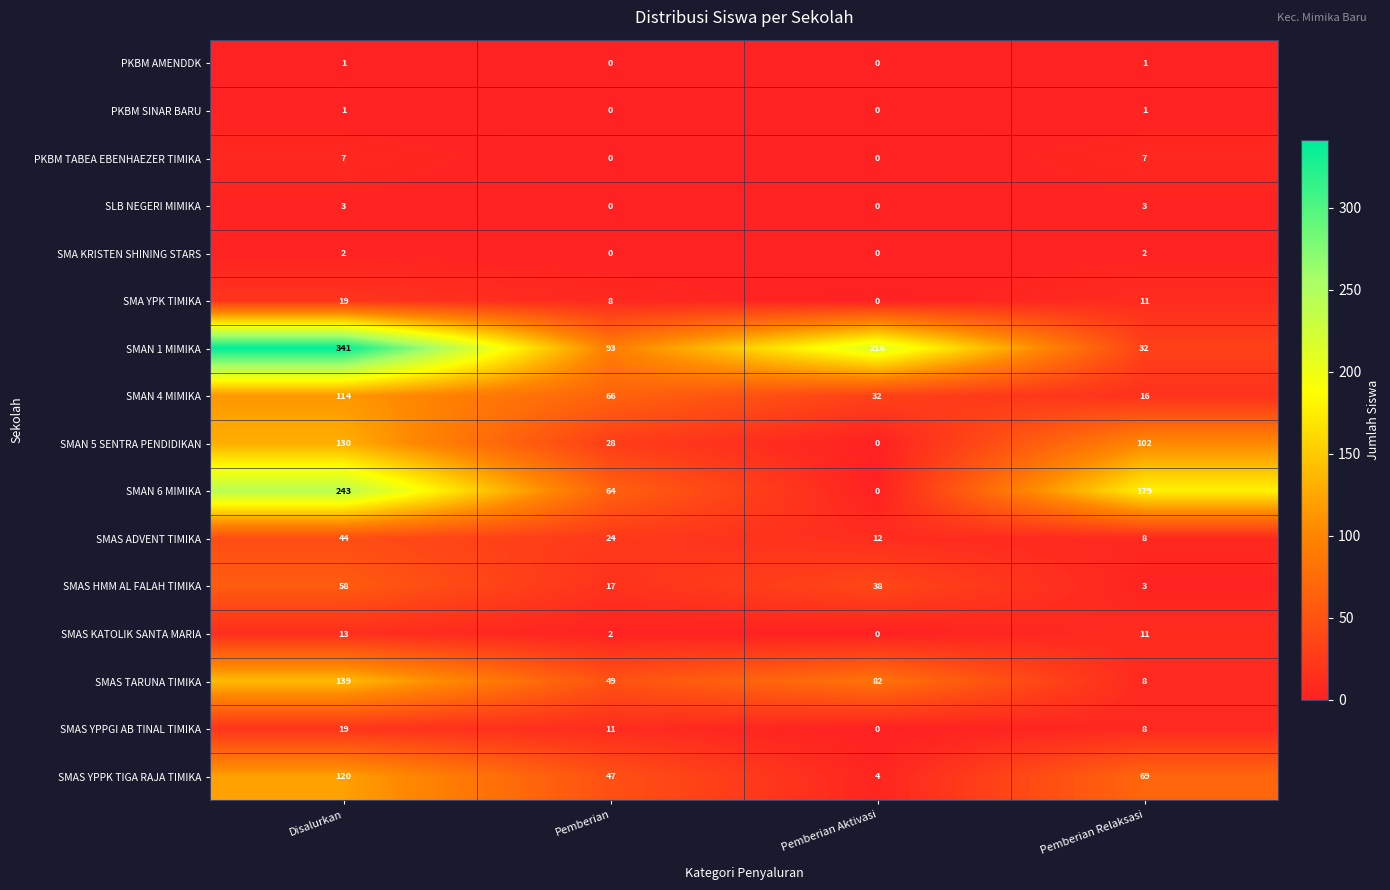

How many categories are shown in the chart?

4